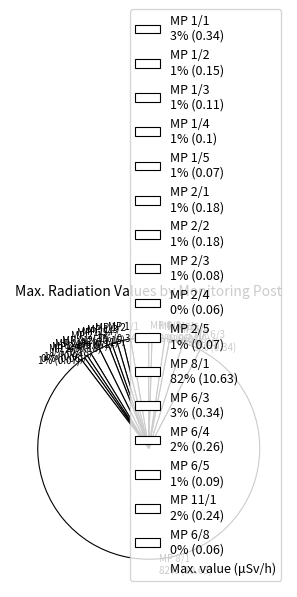

To the nearest percent, what is the combined percentage of MP 2/3 1% (0.08) and MP 2/4 0% (0.06)?

1%